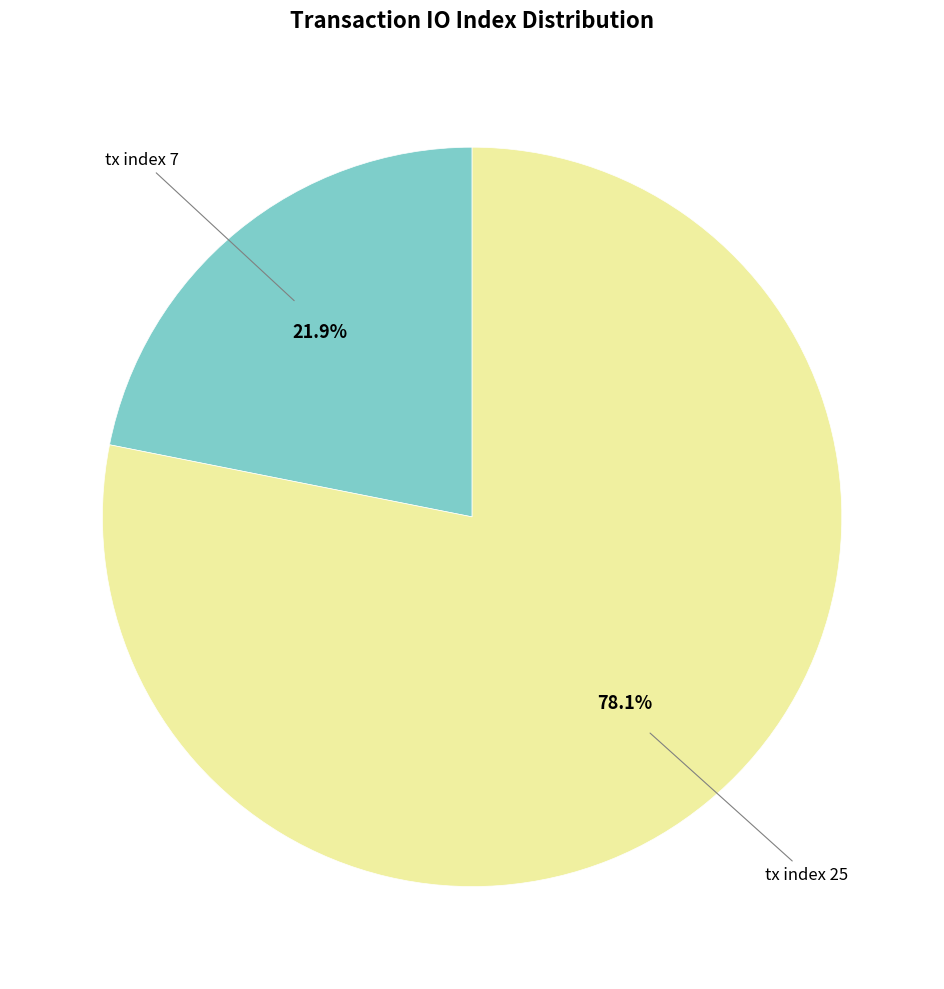

True or false: tx index 7 accounts for 34% of the total.

False